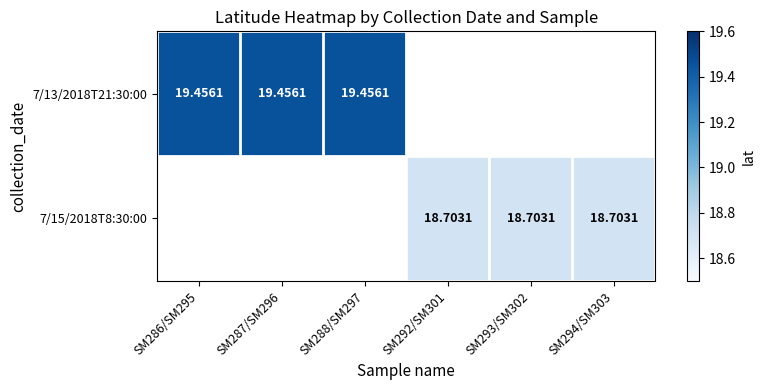

Rank the categories by 7/15/2018T8:30:00 value from lowest to highest.

SM286/SM295, SM287/SM296, SM288/SM297, SM292/SM301, SM293/SM302, SM294/SM303